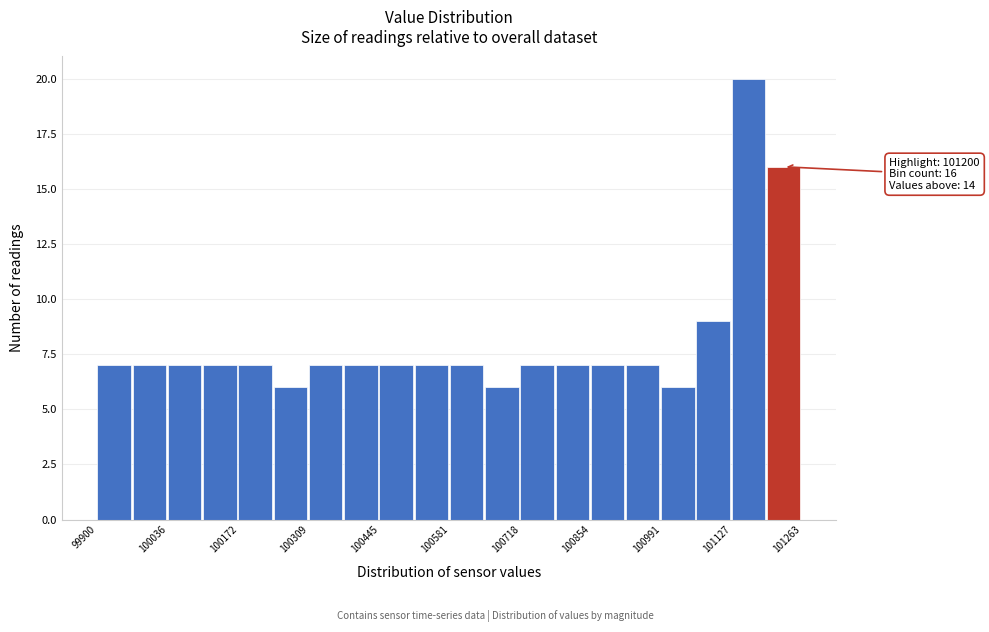

Around what value on the x-axis is the tallest bar? Give the approximate position of its centre, as read against the axis.

101160